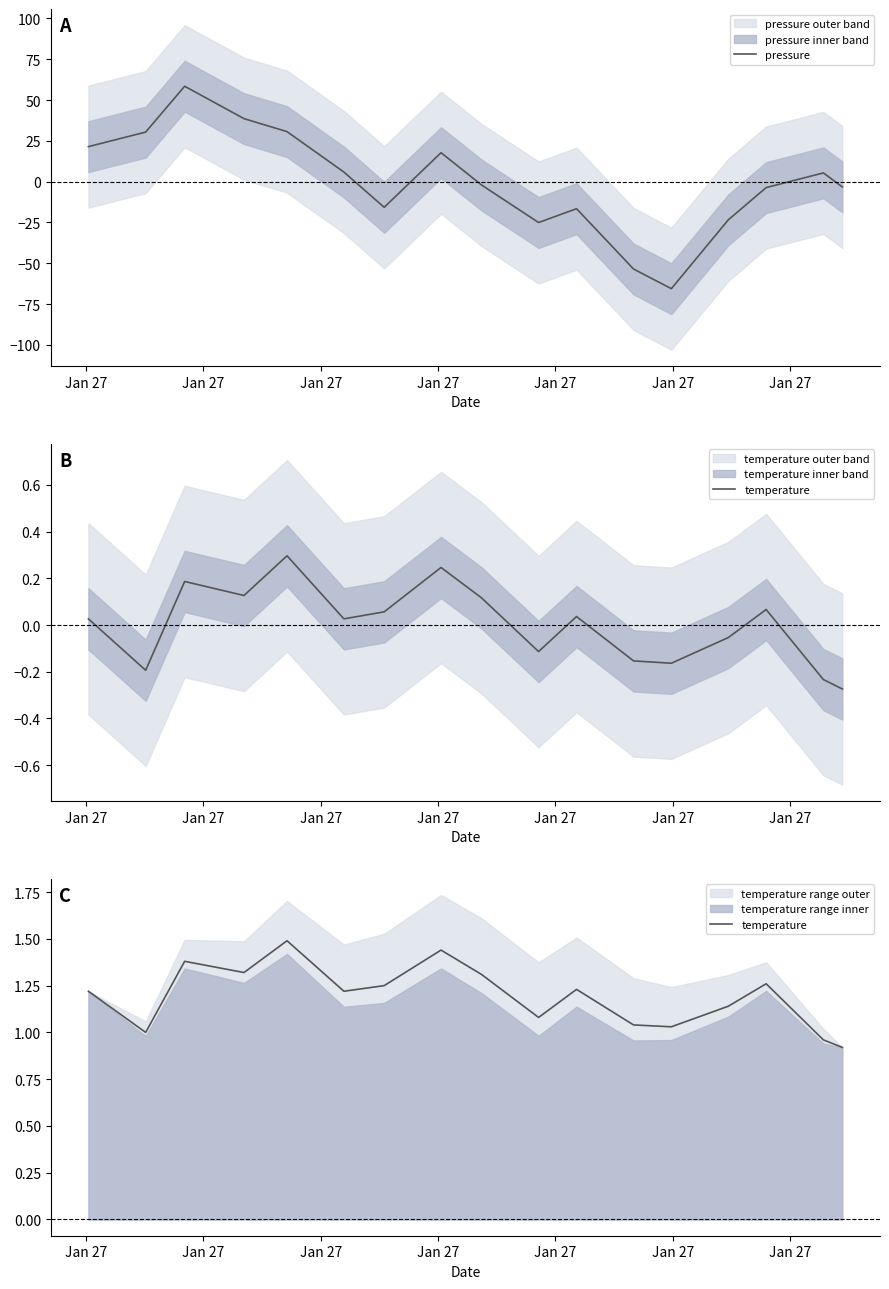

Is this an area chart (filled region under the line)?

No